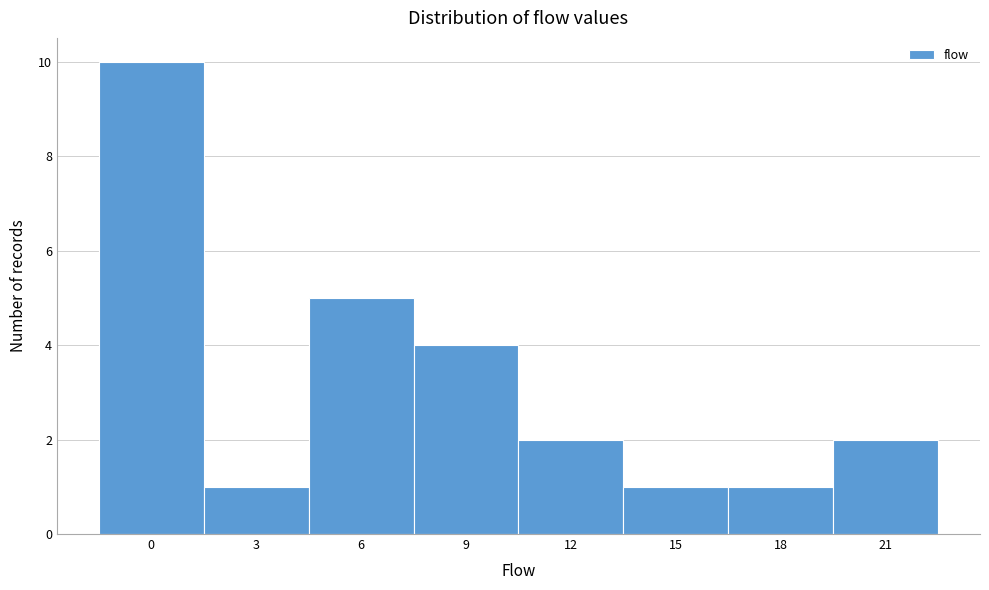

Reading right to left, list all the values displayed in this chart.

2	1	1	2	4	5	1	10